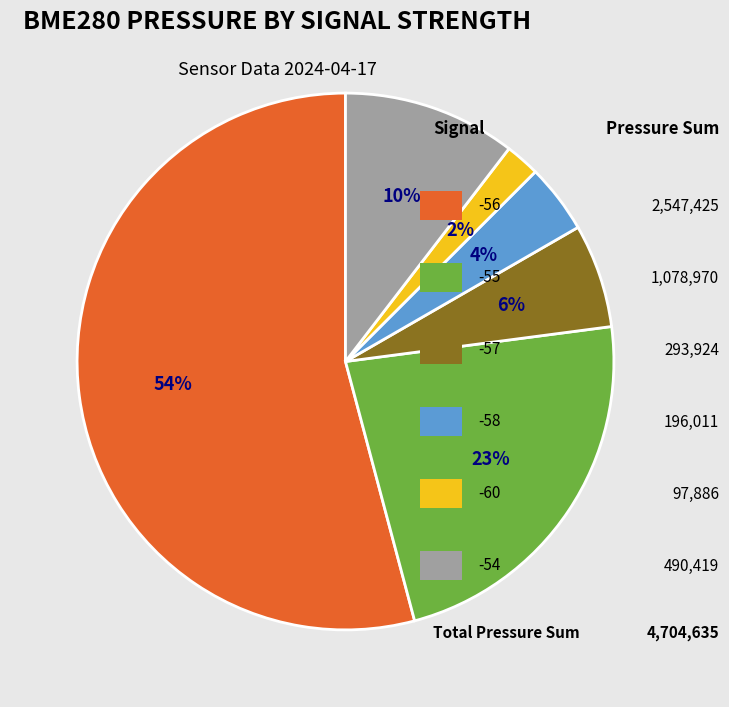

To the nearest percent, what is the average slice percentage?

17%